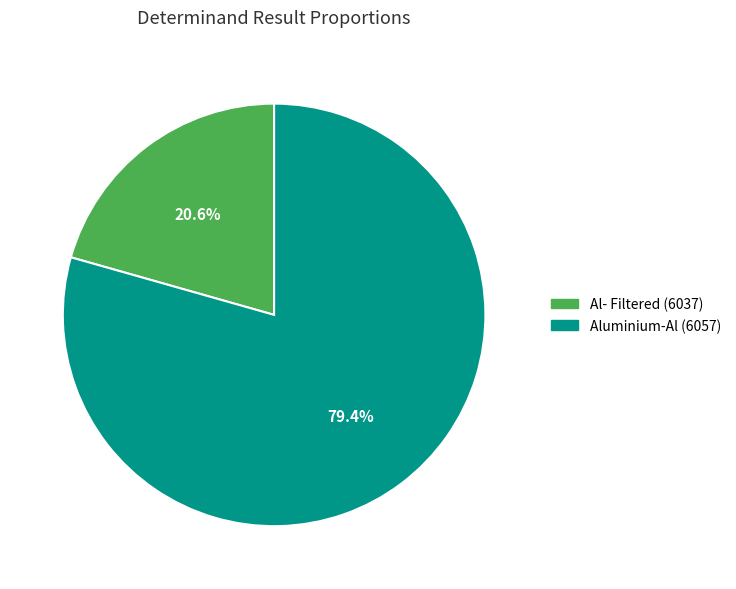

Which category has the biggest portion of the pie?

Aluminium-Al (6057)